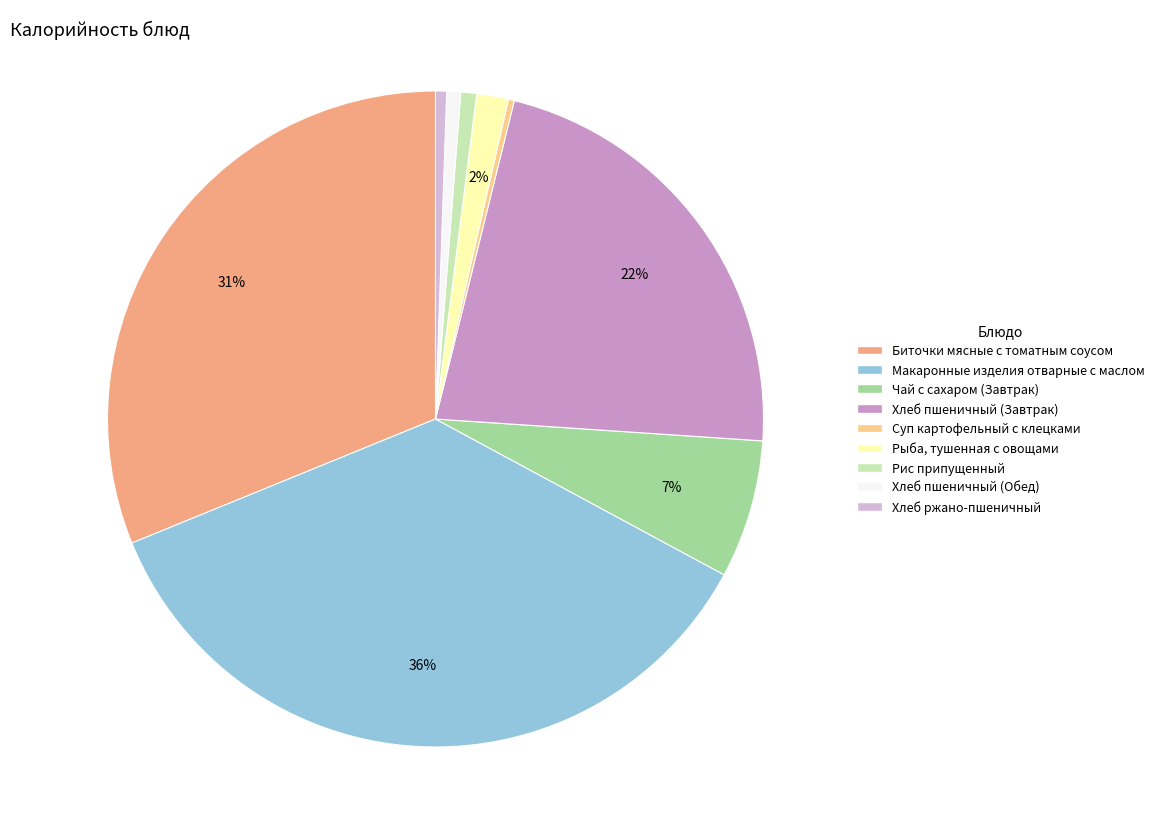

To the nearest percent, what is the average slice percentage?

11%